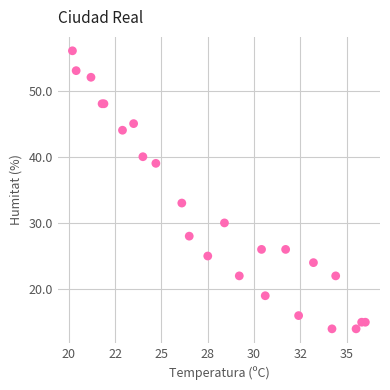

What Y value in the scatter plot is closest to 35?

33